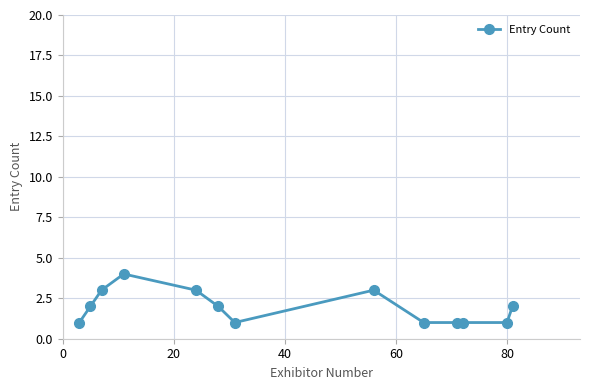

What is the greatest value displayed?

4